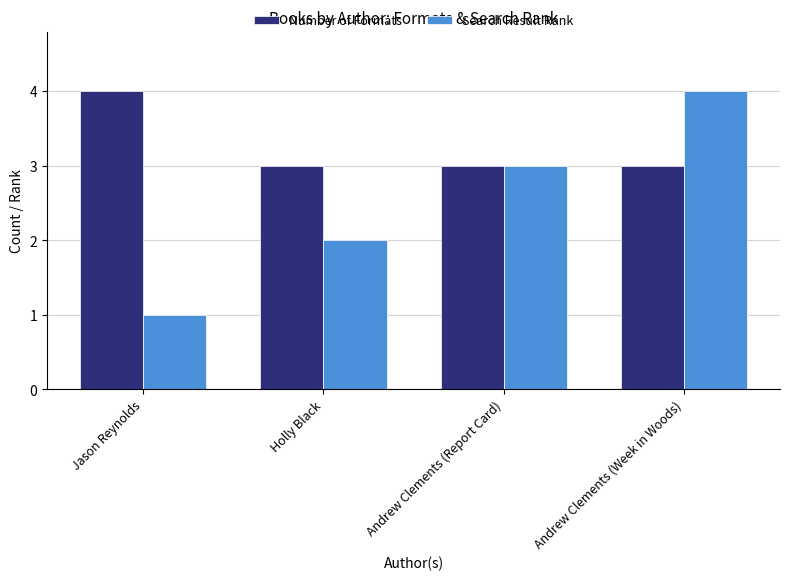

What is the label of the 2nd bar from the right?

Andrew Clements (Report Card)